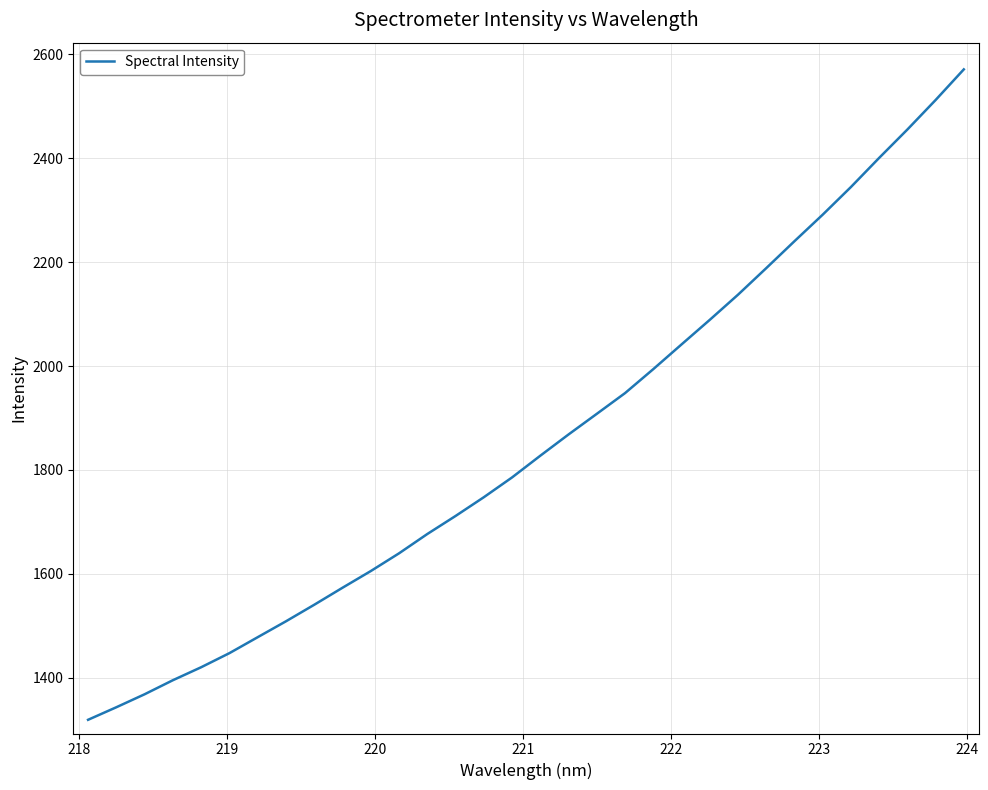

How many lines are shown in the chart?

1